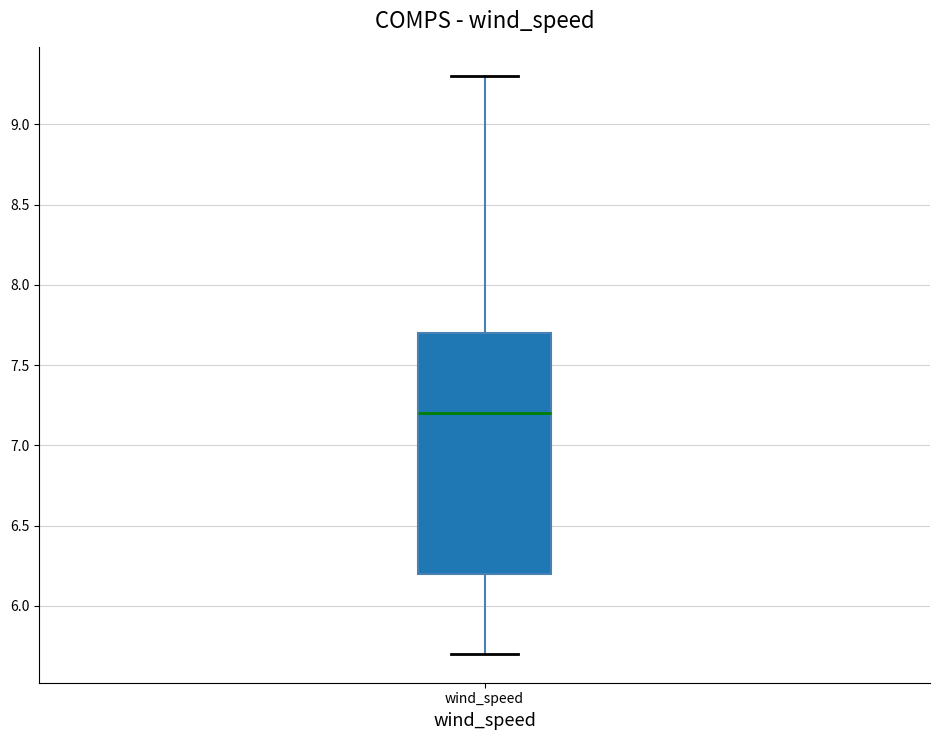

Where does the median line of the box for wind_speed sit on the y-axis? The values are not printed on the chart, so give them approximately, as read against the axis.

7.2